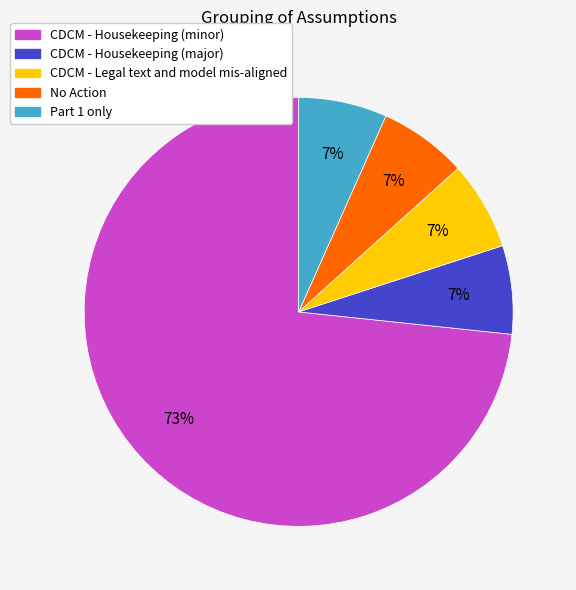

Between No Action and CDCM - Housekeeping (minor), which is larger?

CDCM - Housekeeping (minor)